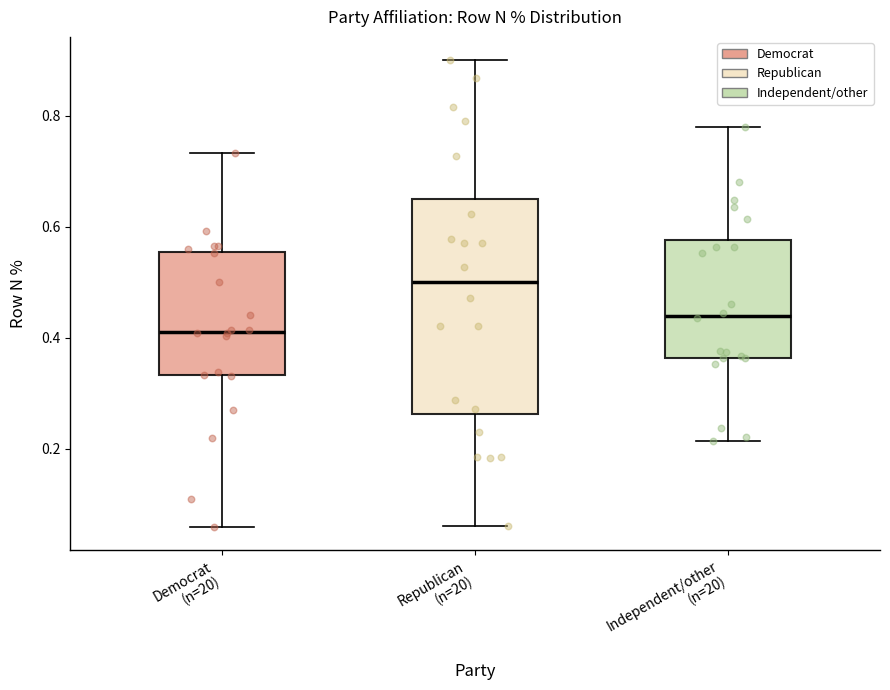

Reading left to right, transcribe this box plot: for each box, give where its median line is, the range the box spans, and where its two whiskers end, as read against the y-axis. The values are not printed on the chart, so give them approximately, as read against the axis.

Democrat (n=20): median 0.42, box 0.34 to 0.56, whiskers 0.06 to 0.74
Republican (n=20): median 0.50, box 0.26 to 0.64, whiskers 0.06 to 0.90
Independent/other (n=20): median 0.44, box 0.36 to 0.58, whiskers 0.22 to 0.78